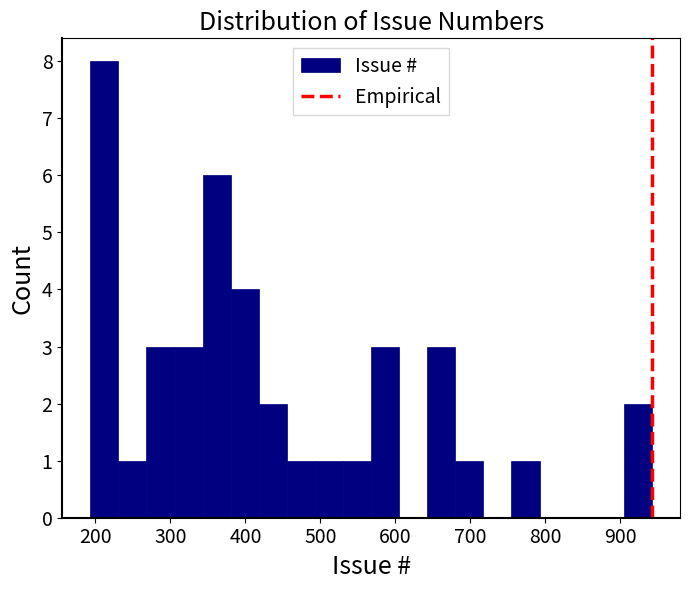

Read against the x-axis, roughly where is the centre of the tallest bar?

210